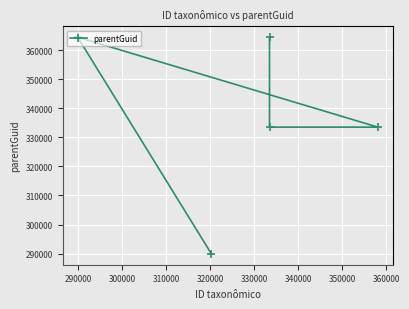

Does the chart display data point markers on the line(s)?

Yes